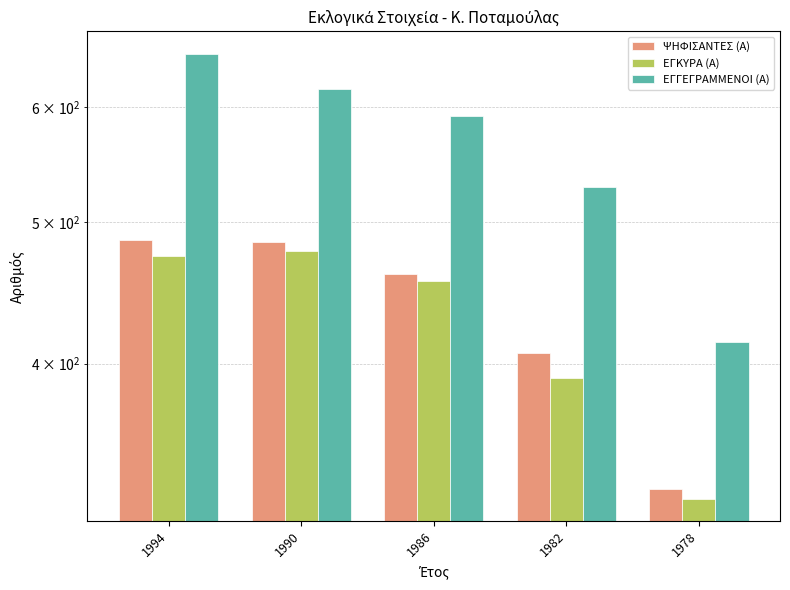

What is the sum of all ΨΗΦΙΣΑΝΤΕΣ (Α) values?

2167